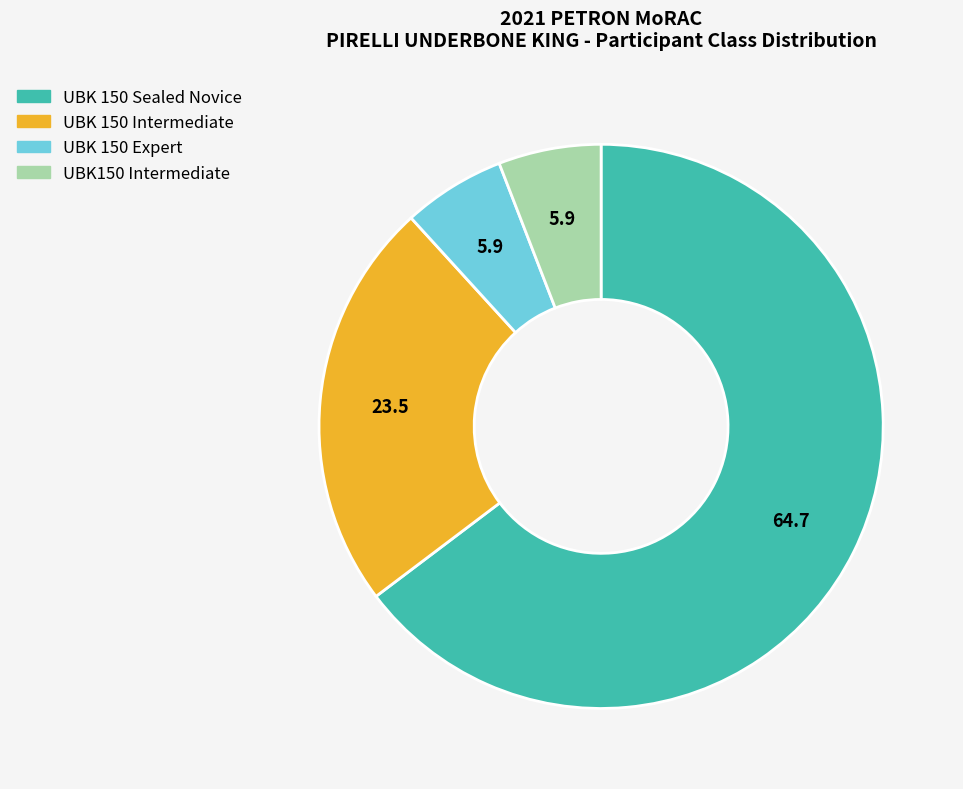

Approximately how many times larger is the value at UBK 150 Sealed Novice compared to UBK 150 Expert?

11.0